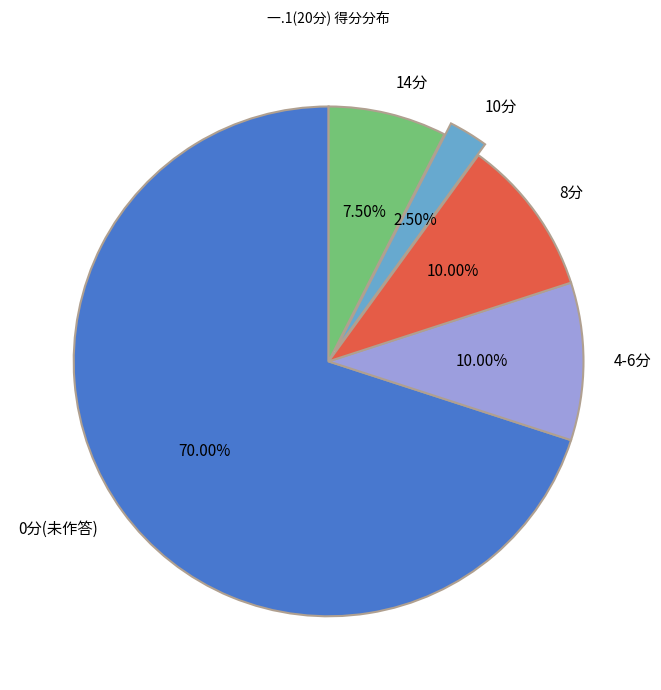

To the nearest percent, what is the difference between the largest and smallest slice percentages?

68%